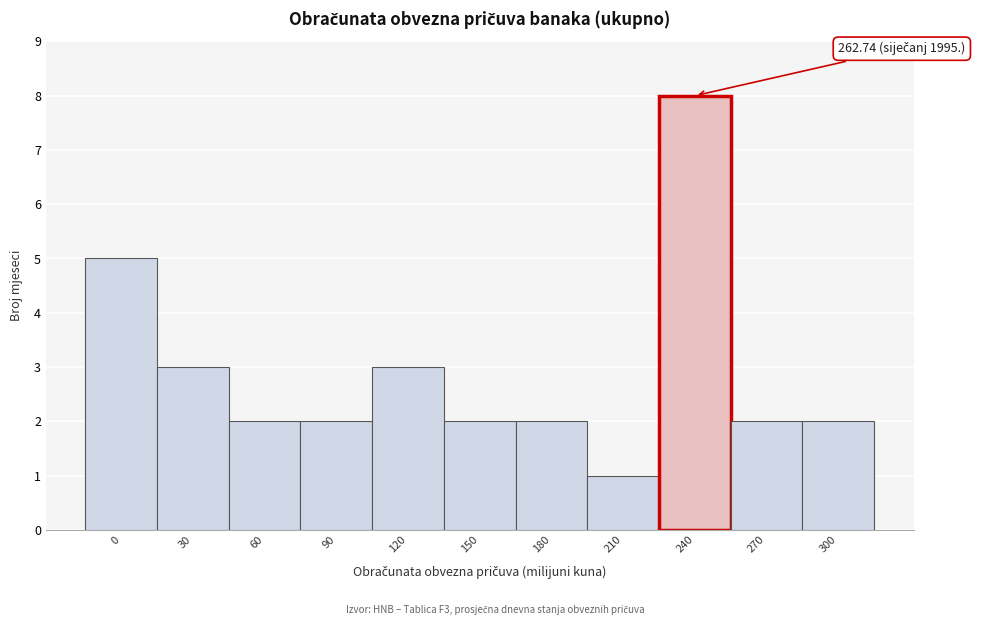

Reading left to right, transcribe all the data shown in this chart.

0=5	30=3	60=2	90=2	120=3	150=2	180=2	210=1	240=8	270=2	300=2